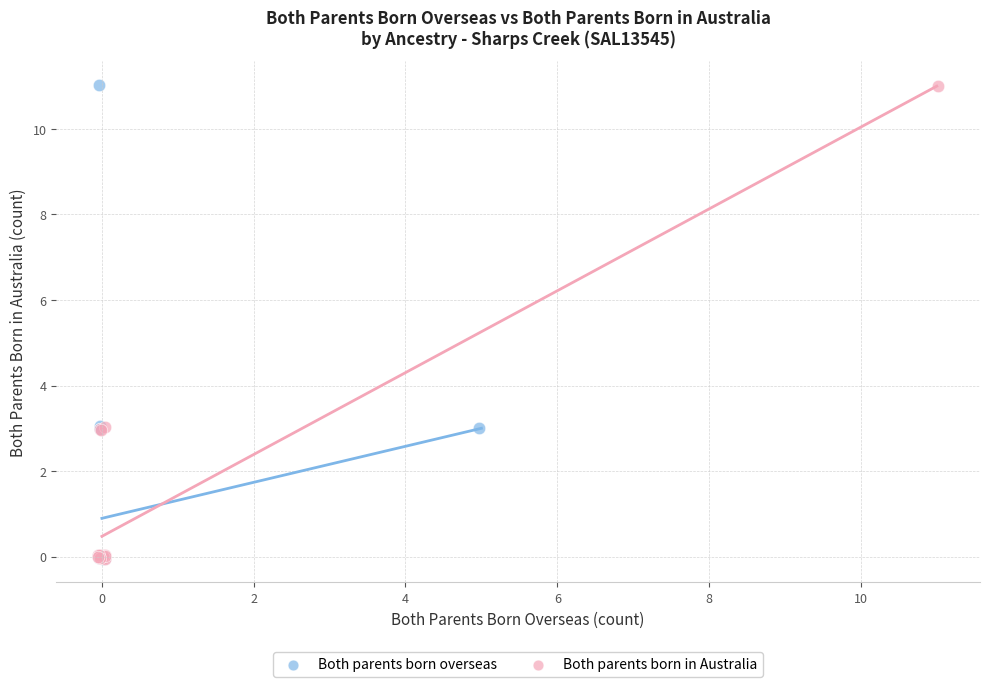

Which series has the widest spread of Y values?

Both parents born overseas